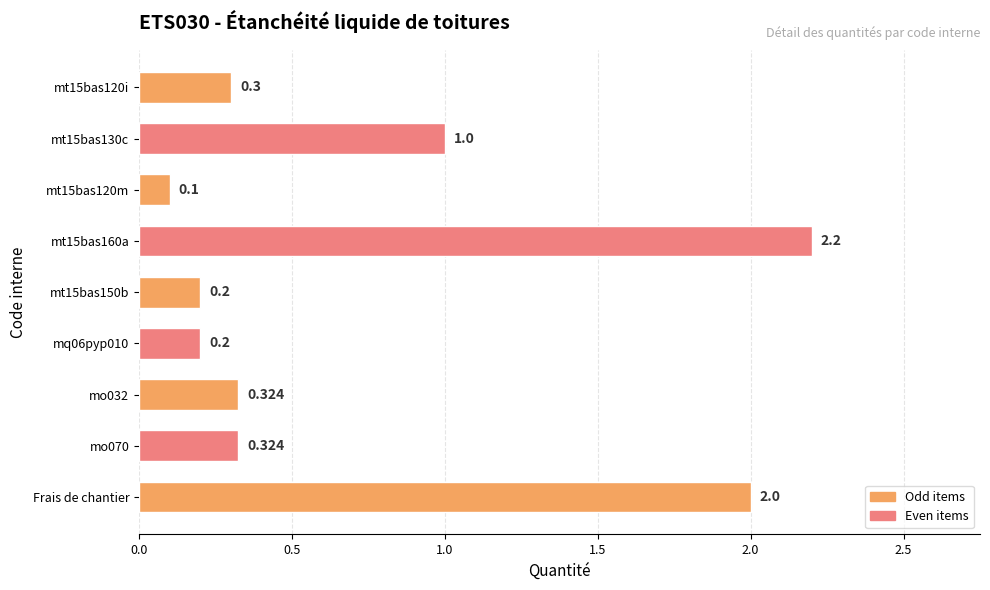

At which category does the chart reach its minimum across all series?

mt15bas120m